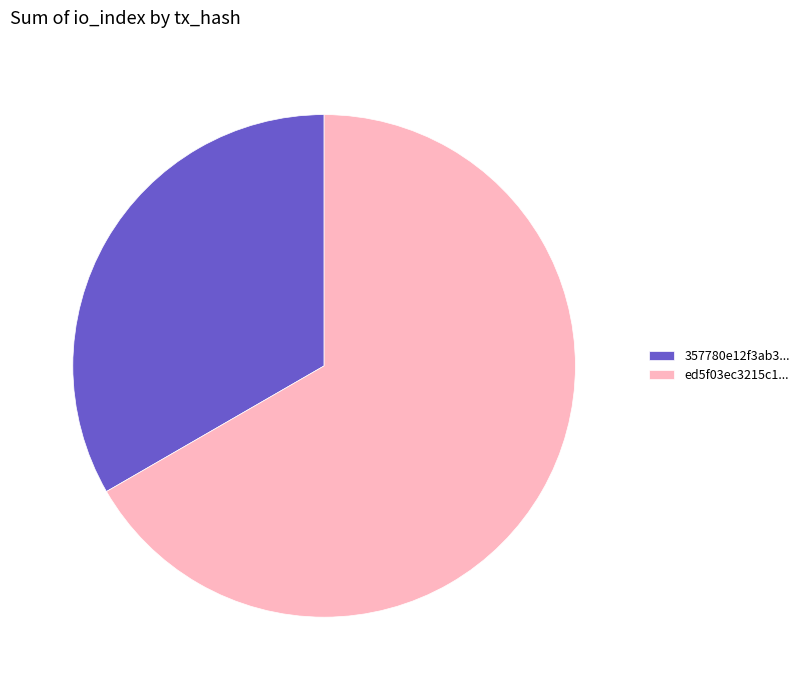

Which slice is the largest?

ed5f03ec3215c1...